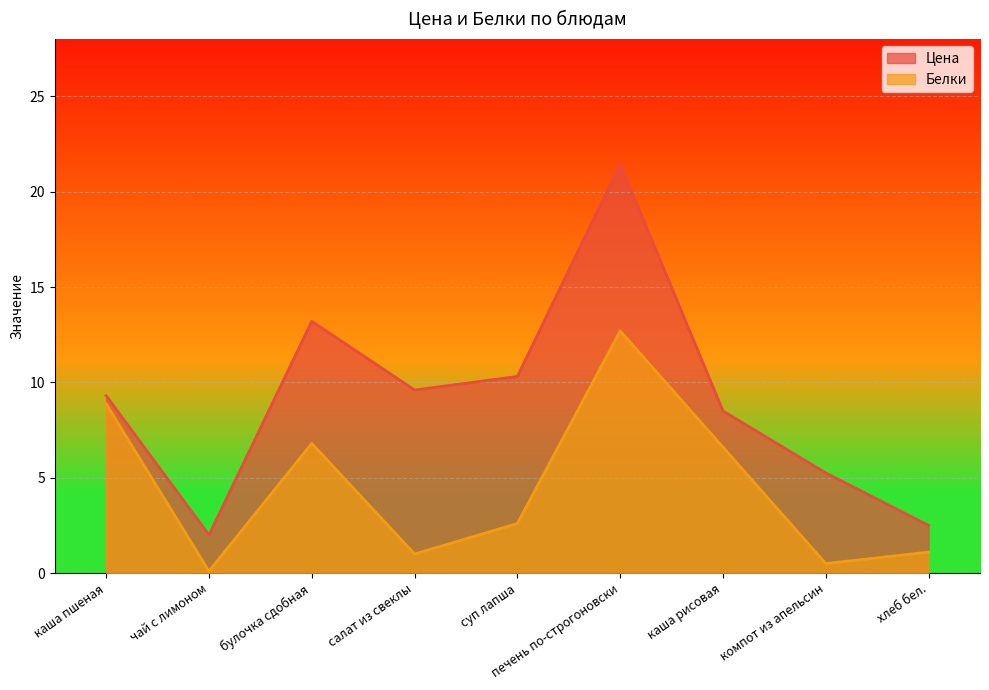

Which series has the widest spread of values?

Цена